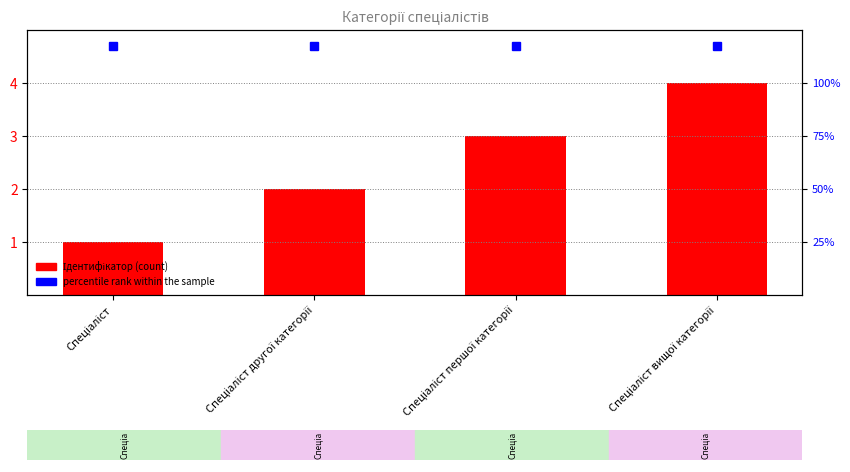

Where does the data first go above 3?

Спеціаліст вищої категорії